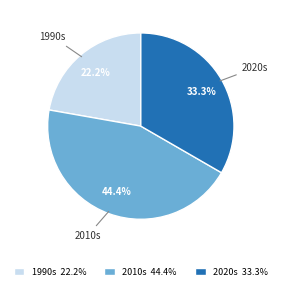

Is there a majority slice in this chart?

No